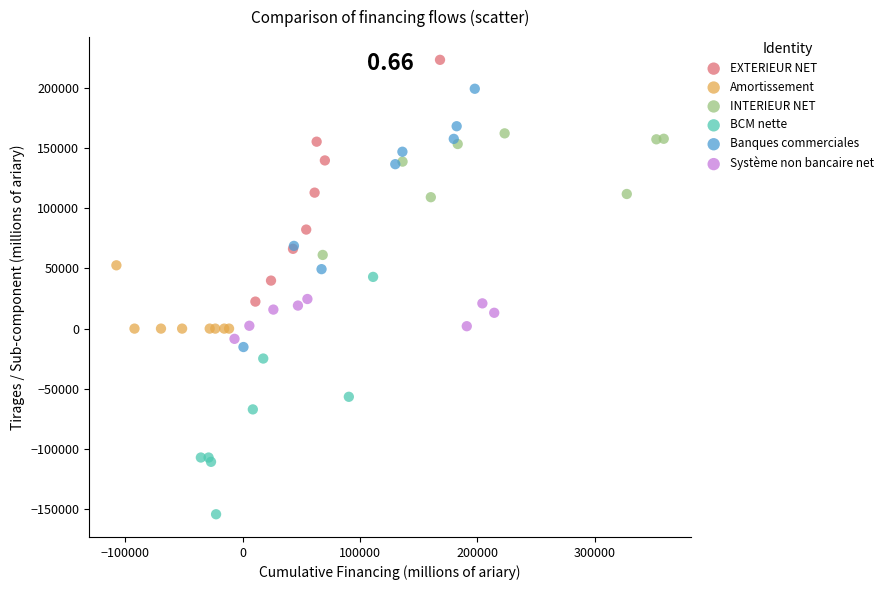

Which series contains the lowest Y value?

BCM nette